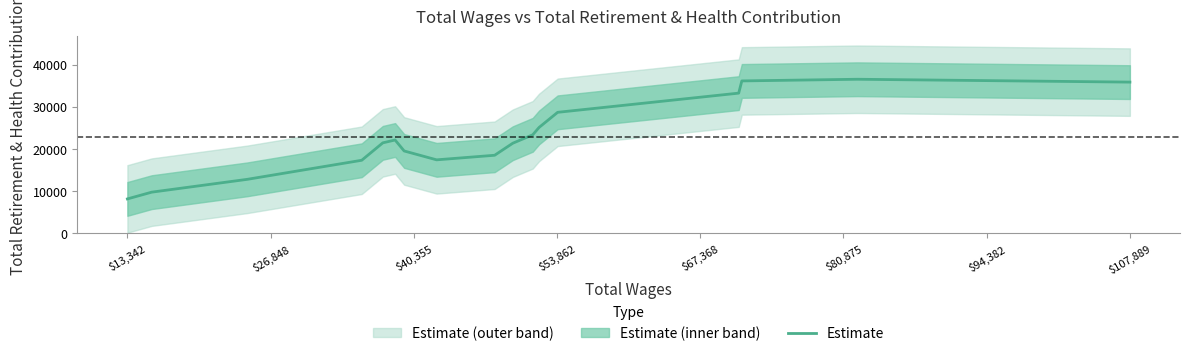

What is the maximum value for Estimate?

36508.8